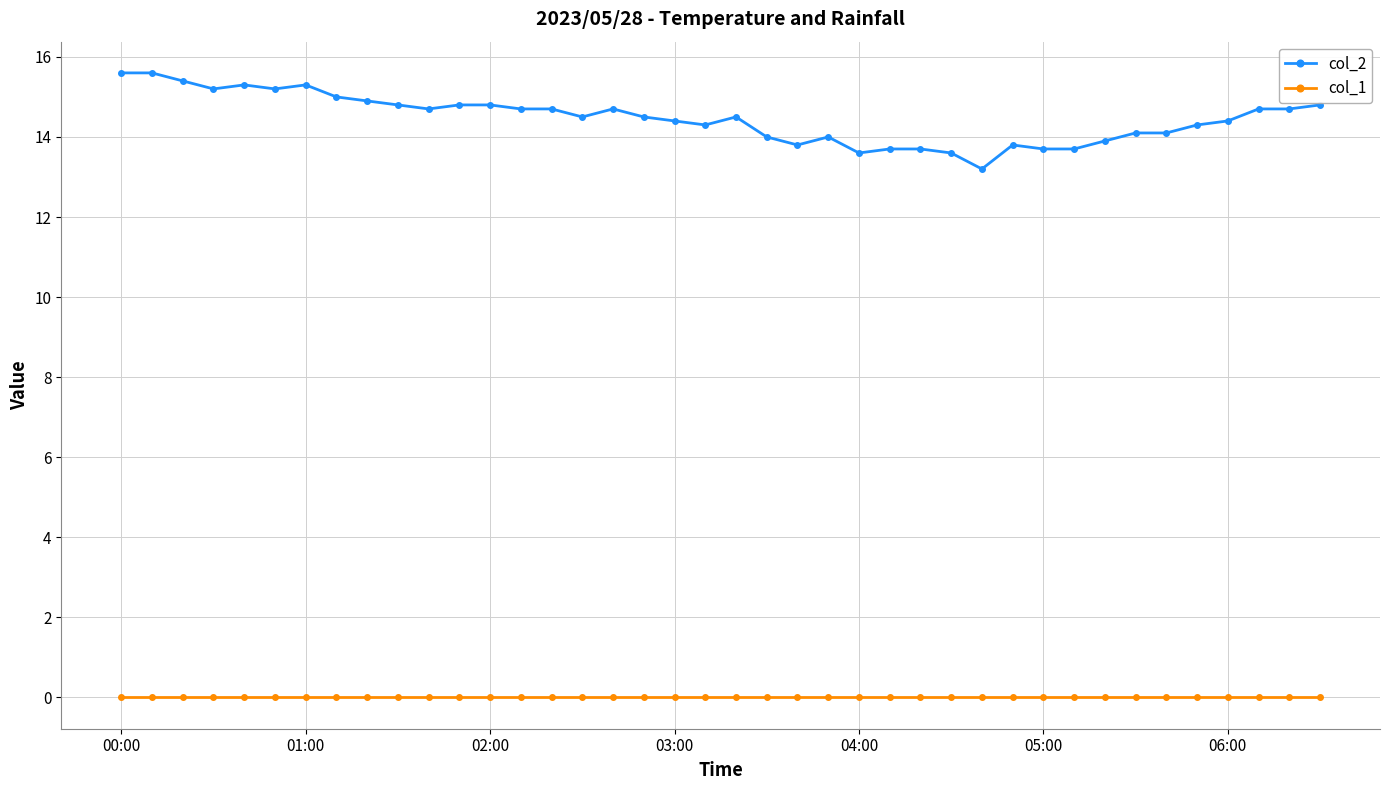

How many distinct data groups are displayed?

2